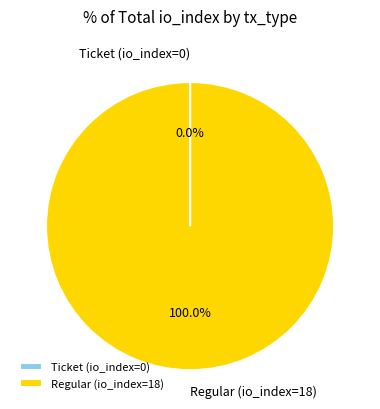

Which slice represents more than half of the pie?

Regular (io_index=18)